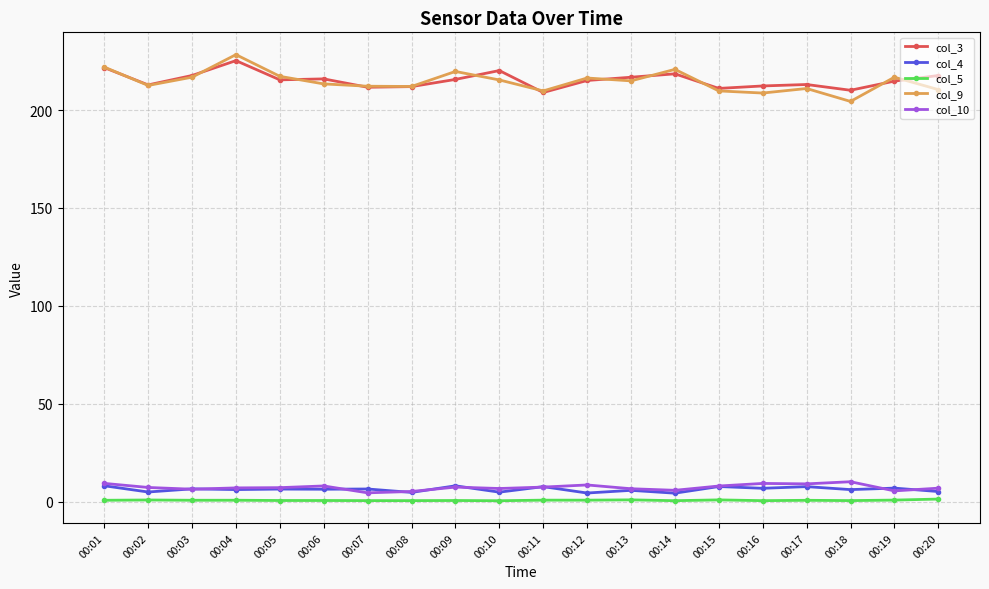

At which label does col_9 reach its peak?

00:04